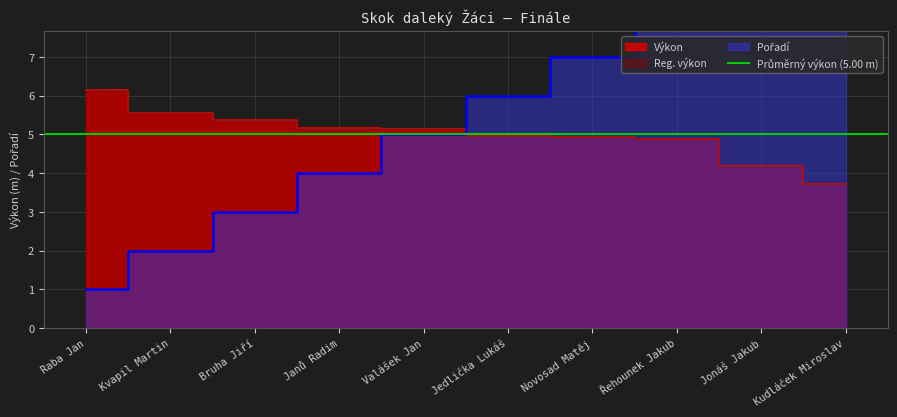

Between Novosad Matěj and Jedlička Lukáš, which is larger?

Jedlička Lukáš